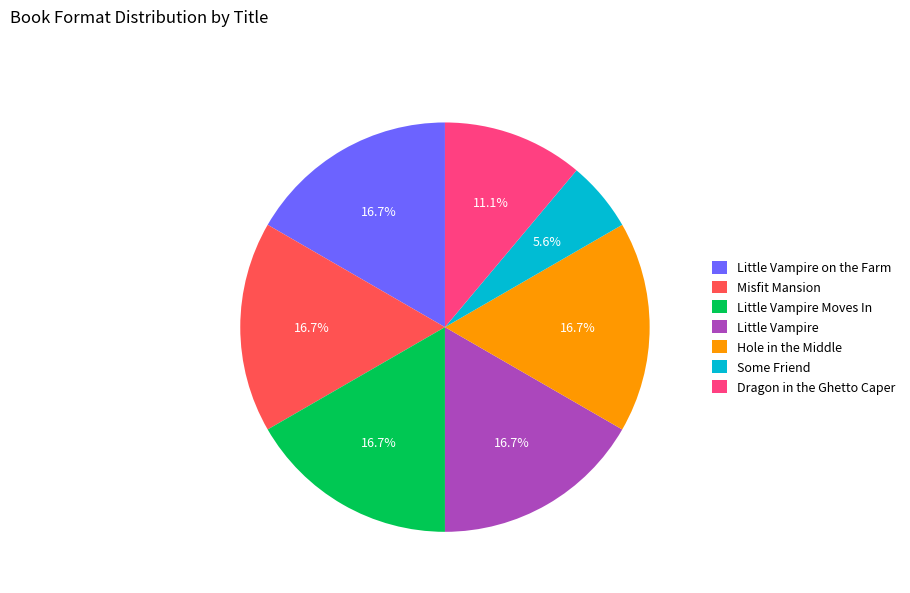

True or false: Hole in the Middle accounts for 17% of the total.

True